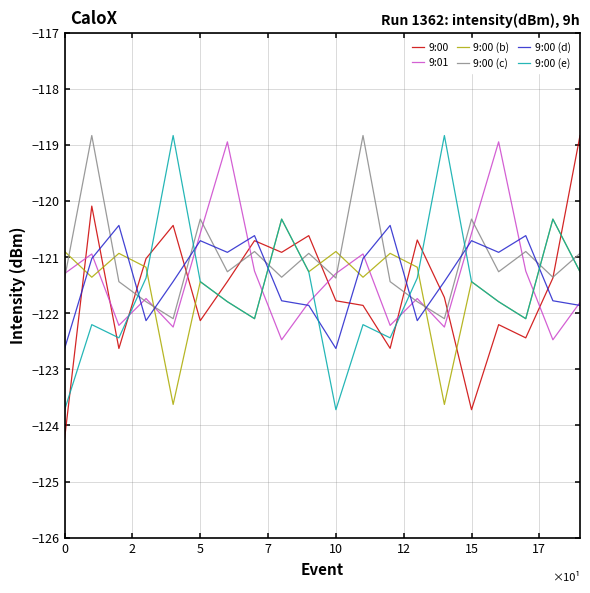

How many times do 9:00 (c) and 9:00 (b) cross each other?

11